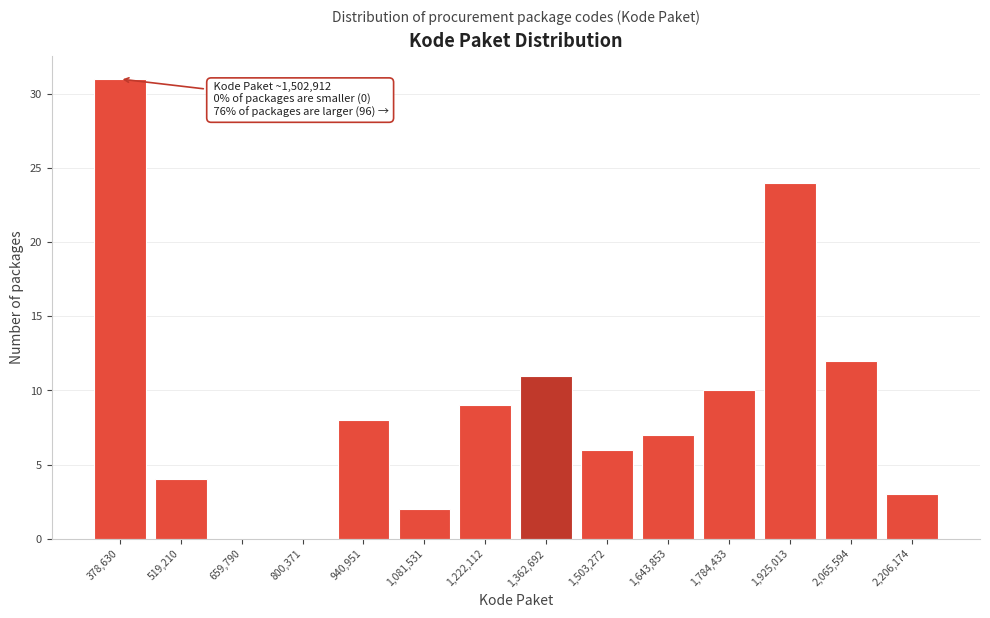

Reading left to right, transcribe all the data shown in this chart.

378,630=31	519,210=4	659,790=0	800,371=0	940,951=8	1,081,531=2	1,222,112=9	1,362,692=11	1,503,272=6	1,643,853=7	1,784,433=10	1,925,013=24	2,065,594=12	2,206,174=3